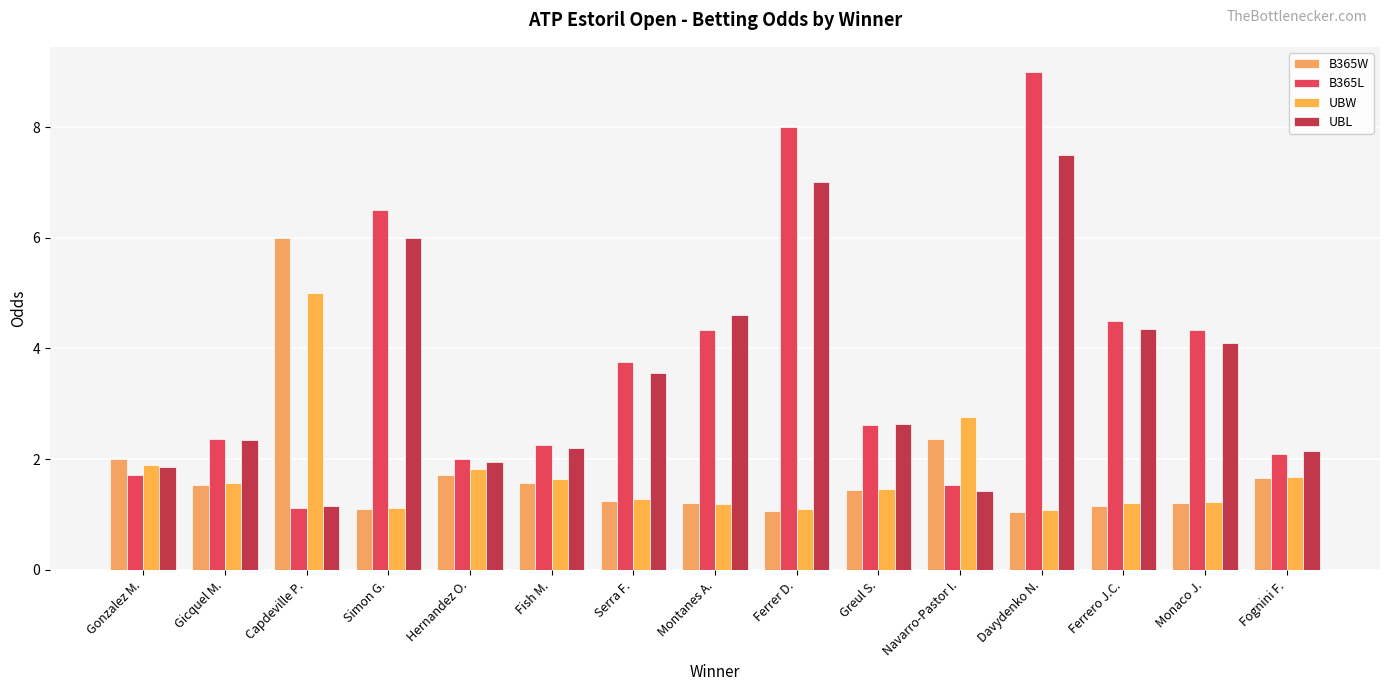

At how many categories does at least one series exceed 3?

8